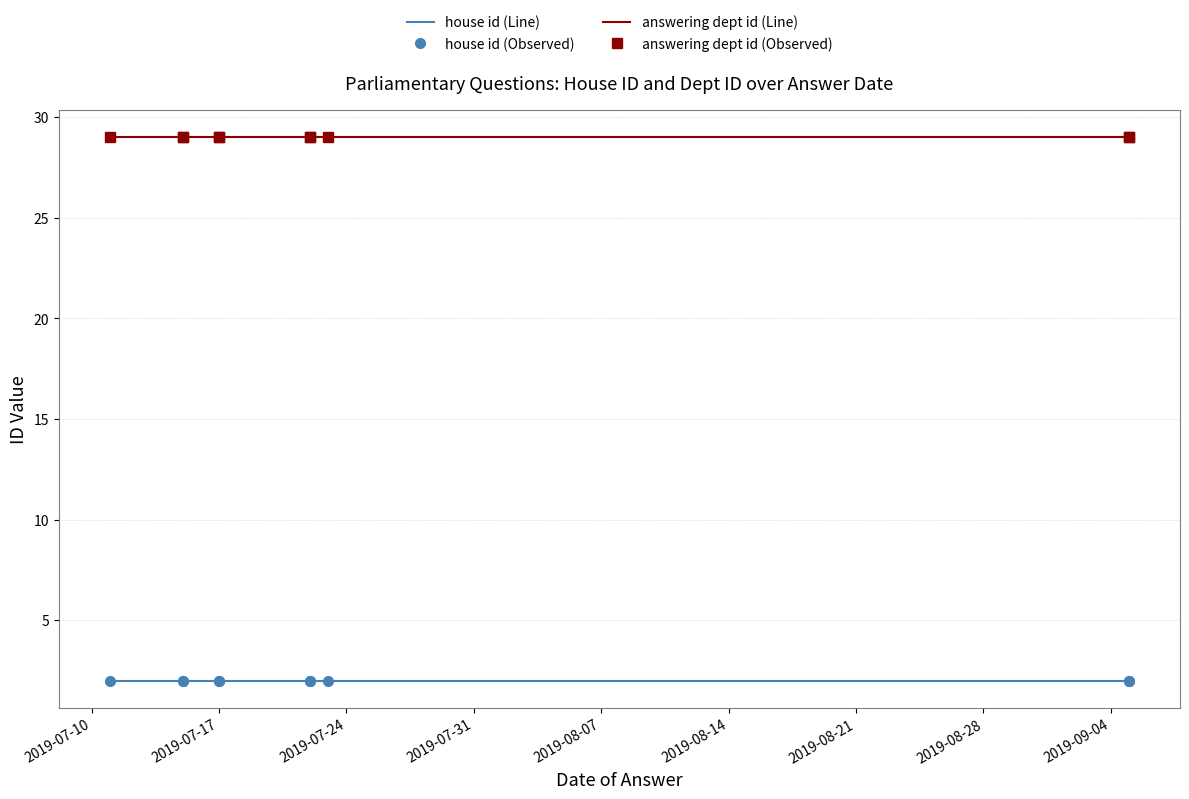

True or false: answering dept id (Line) has more than 2 points higher than both neighbors.

False